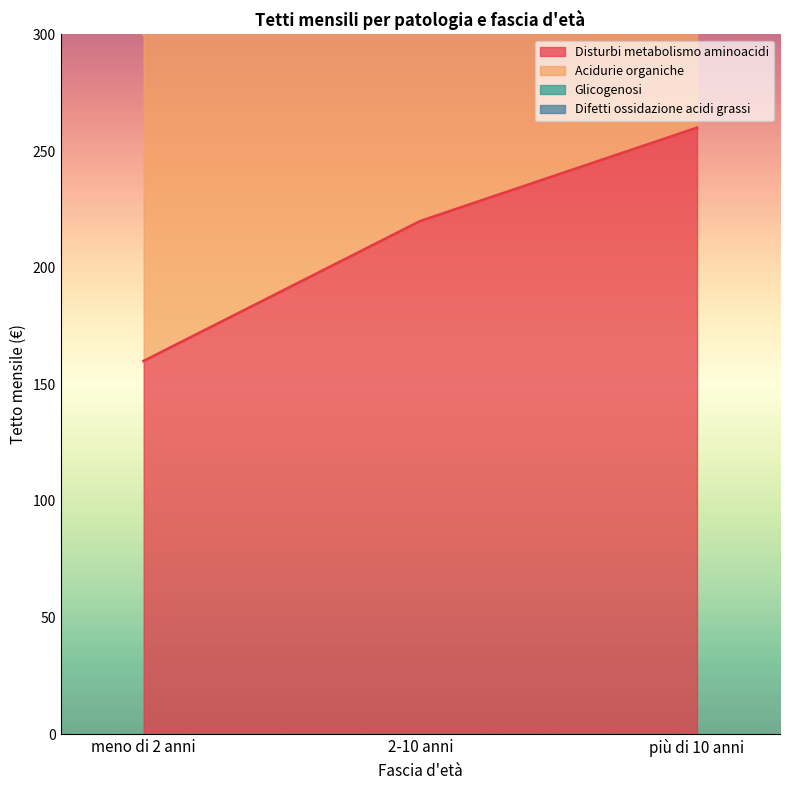

What is the difference between the Acidurie organiche values at 2-10 anni and più di 10 anni?

100